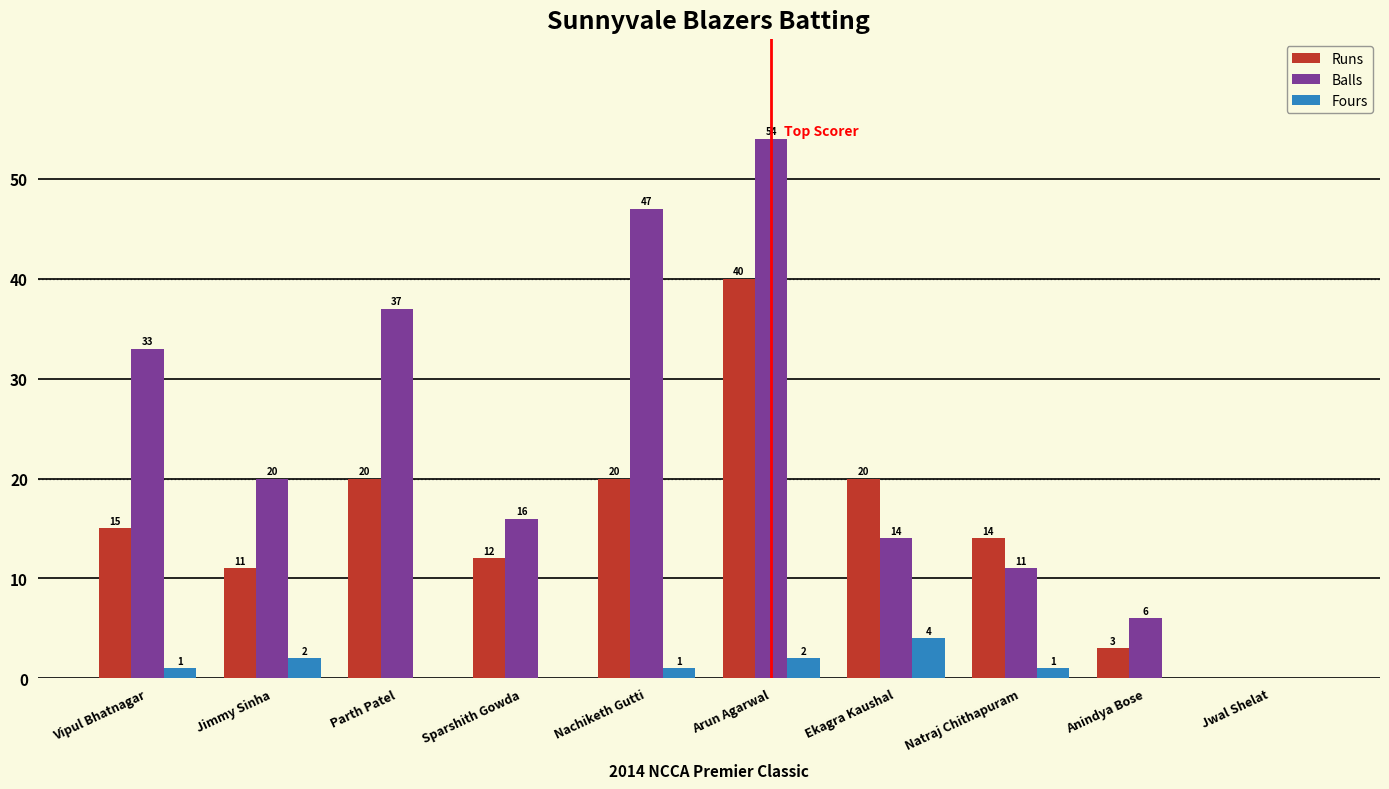

What is the approximate value of Fours at Ekagra Kaushal?

4